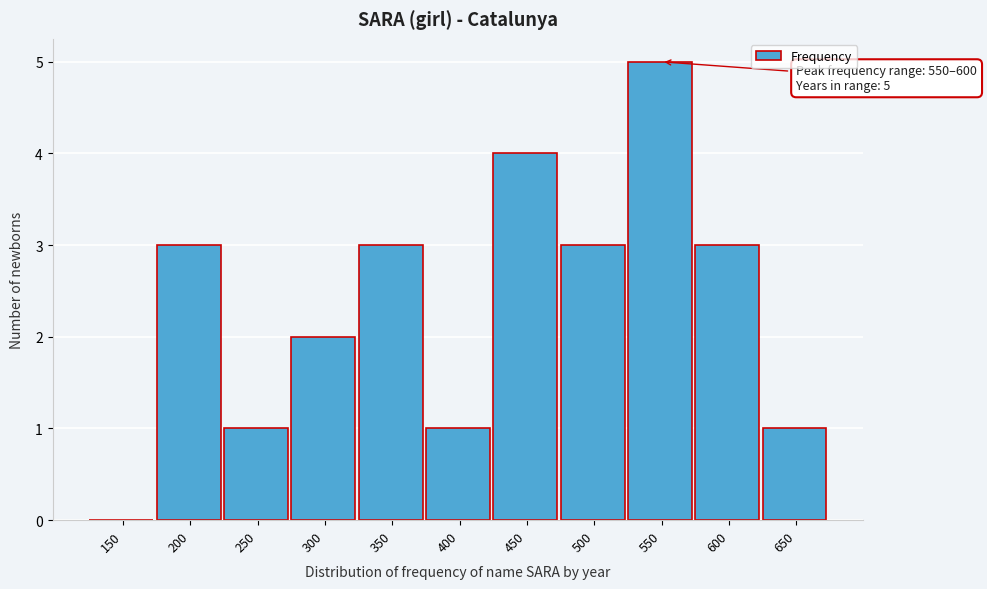

Reading left to right, extract all data points from this chart.

150=0	200=3	250=1	300=2	350=3	400=1	450=4	500=3	550=5	600=3	650=1